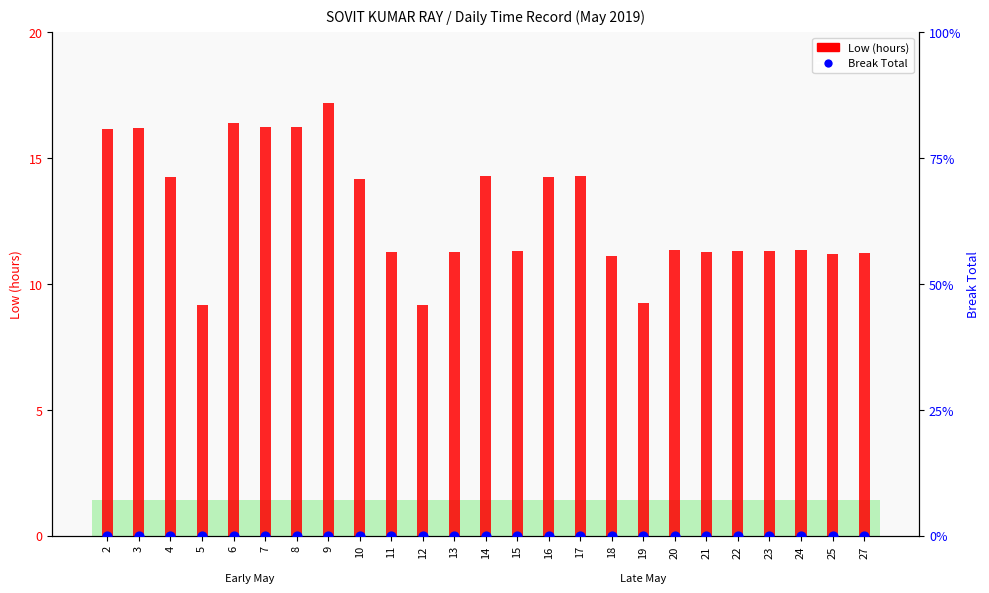

What are all the series names shown in the legend?

Low (hours), Break Total